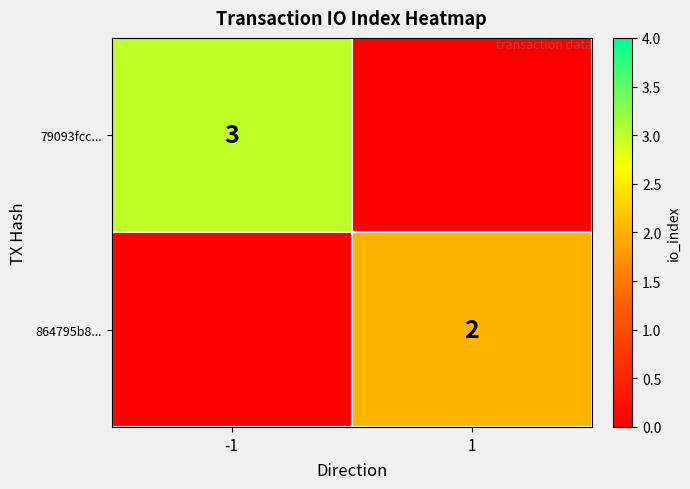

True or false: 864795b8... has a value of 1 at 1.

False